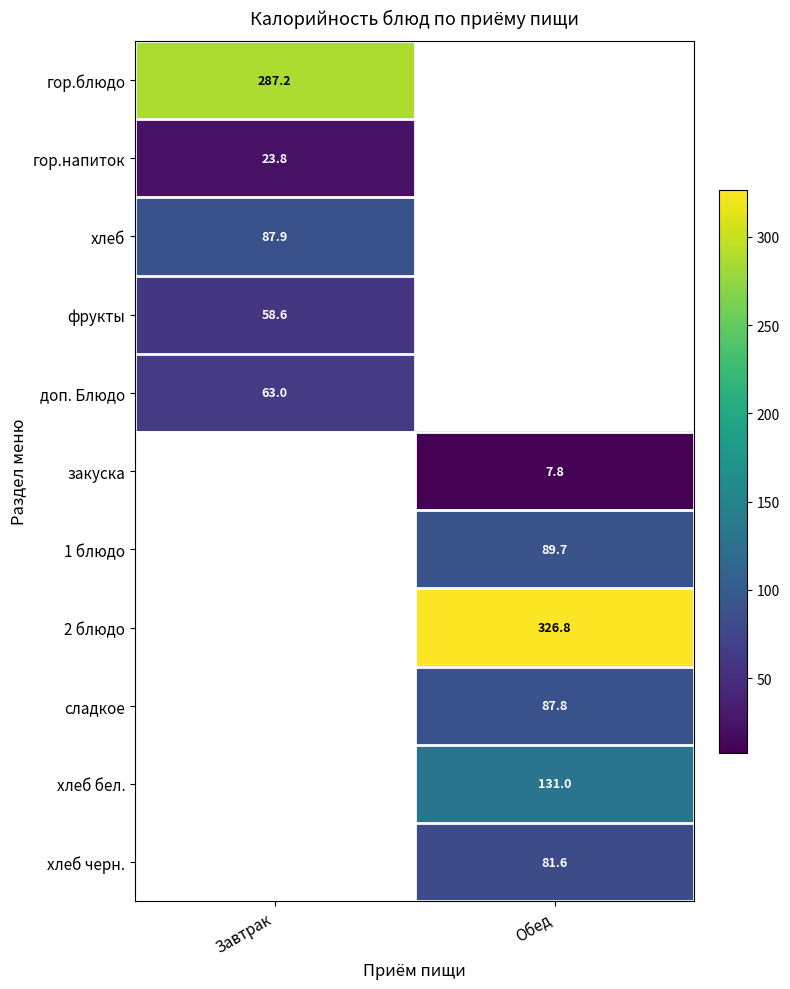

What is the smallest value displayed?

7.8